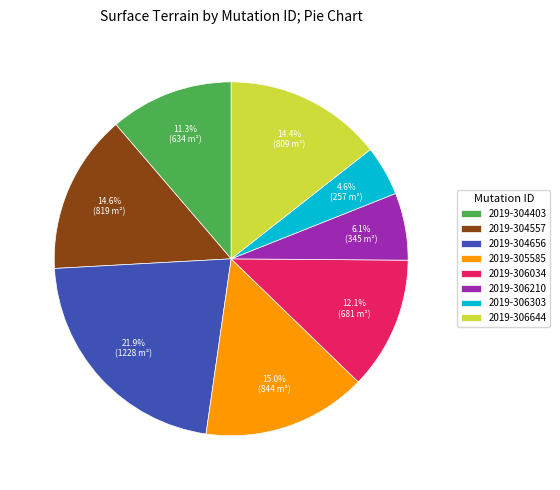

Is the sum of 2019-306210 and 2019-306644 greater than half?

No